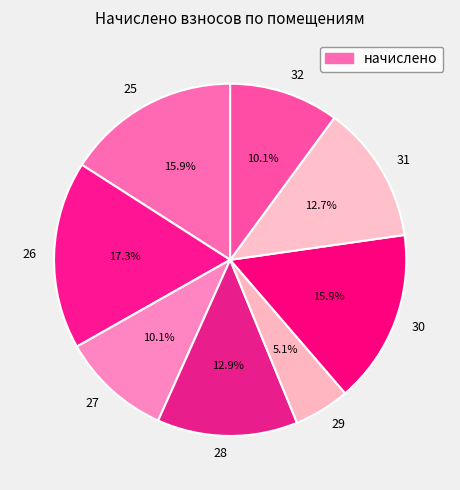

What is the ratio of the value at 25 to the value at 27?

1.6